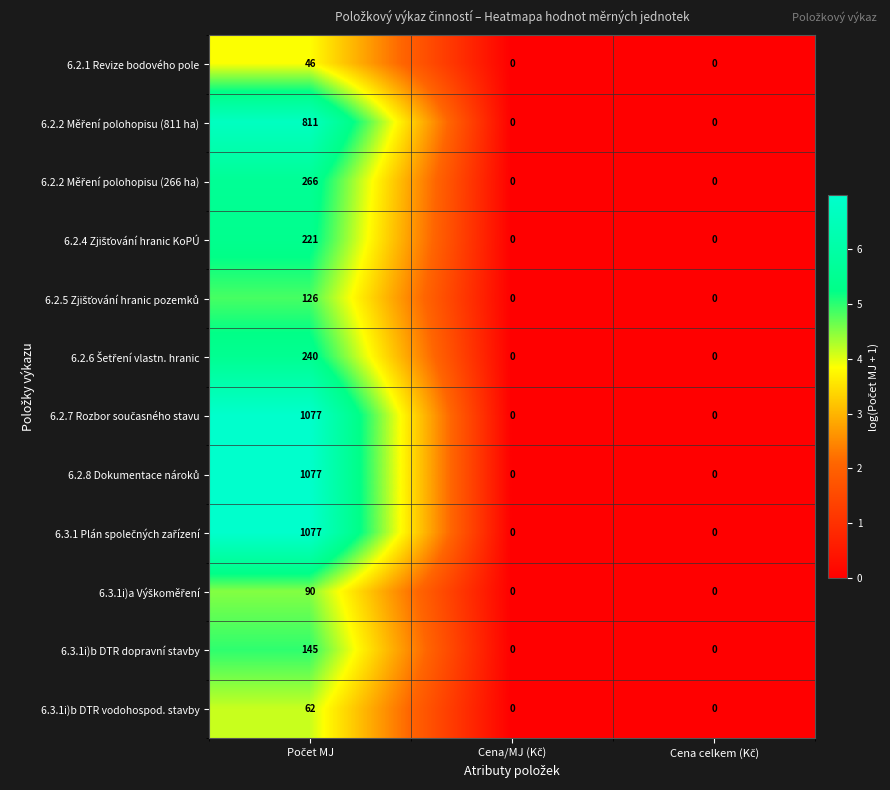

What is the greatest value displayed?

1077